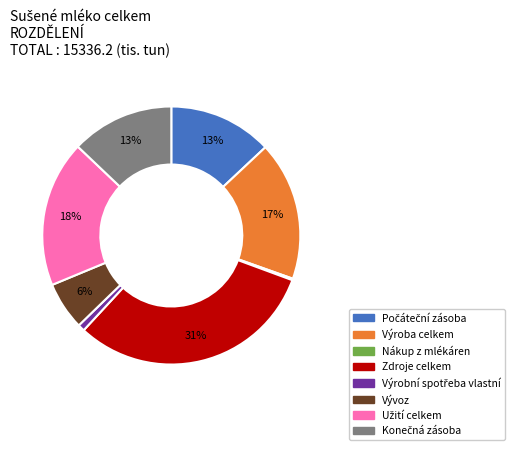

Does Výroba celkem account for over 50% of the chart?

No